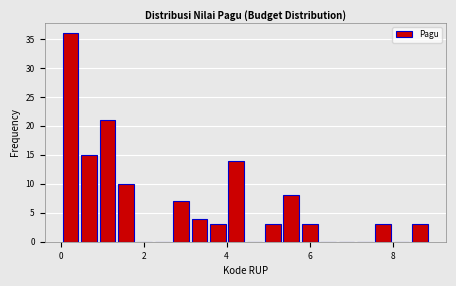

Read against the x-axis, roughly where is the centre of the tallest bar?

0.2